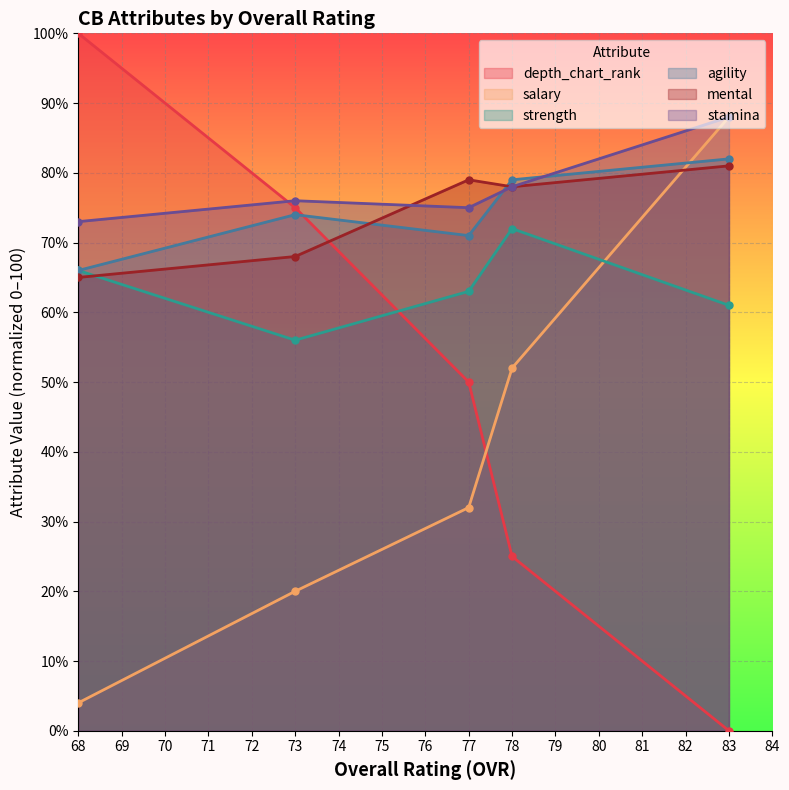

At which category does strength reach its first local valley?

73